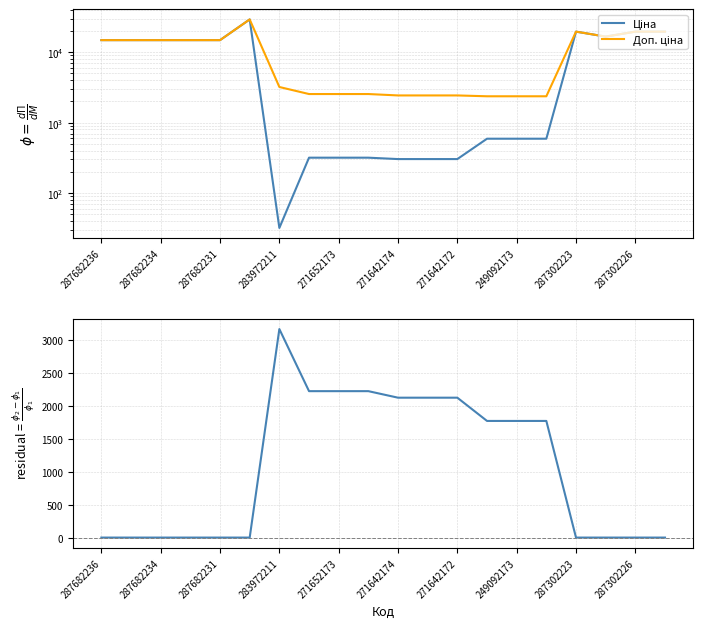

Which series has the largest total across all categories?

Доп. ціна